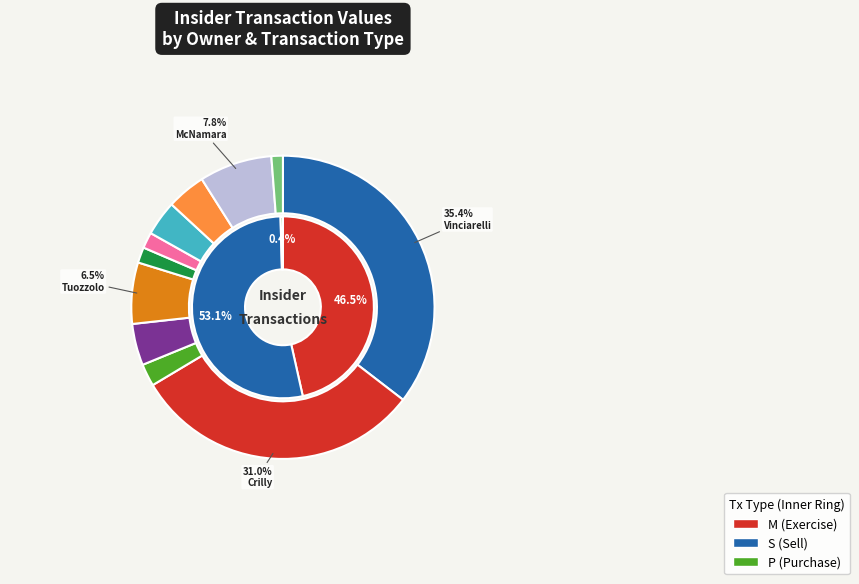

The 20 slice represents 17% of the pie. True or false?

False